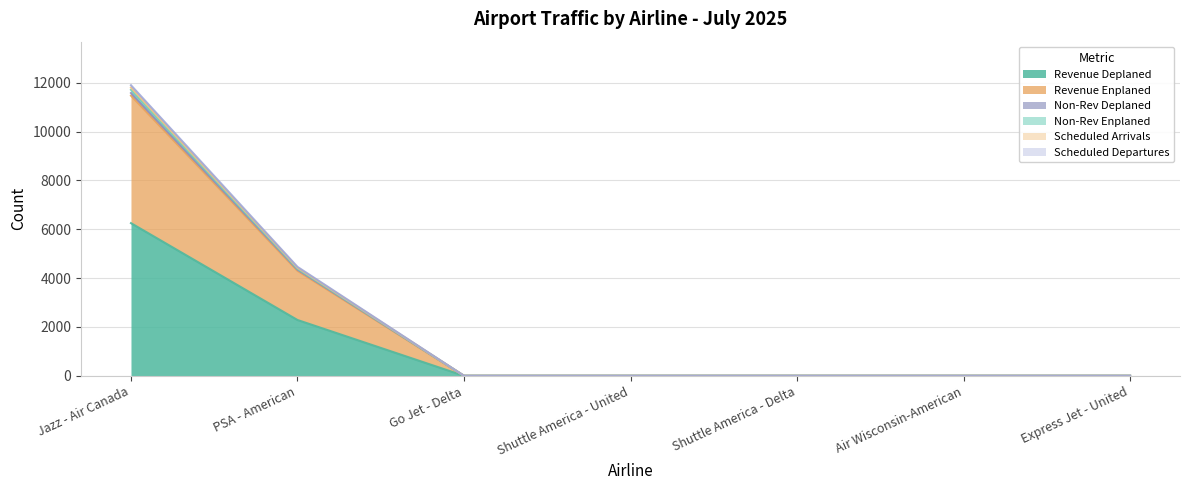

How many positive values does the Non-Rev Enplaned series have?

2